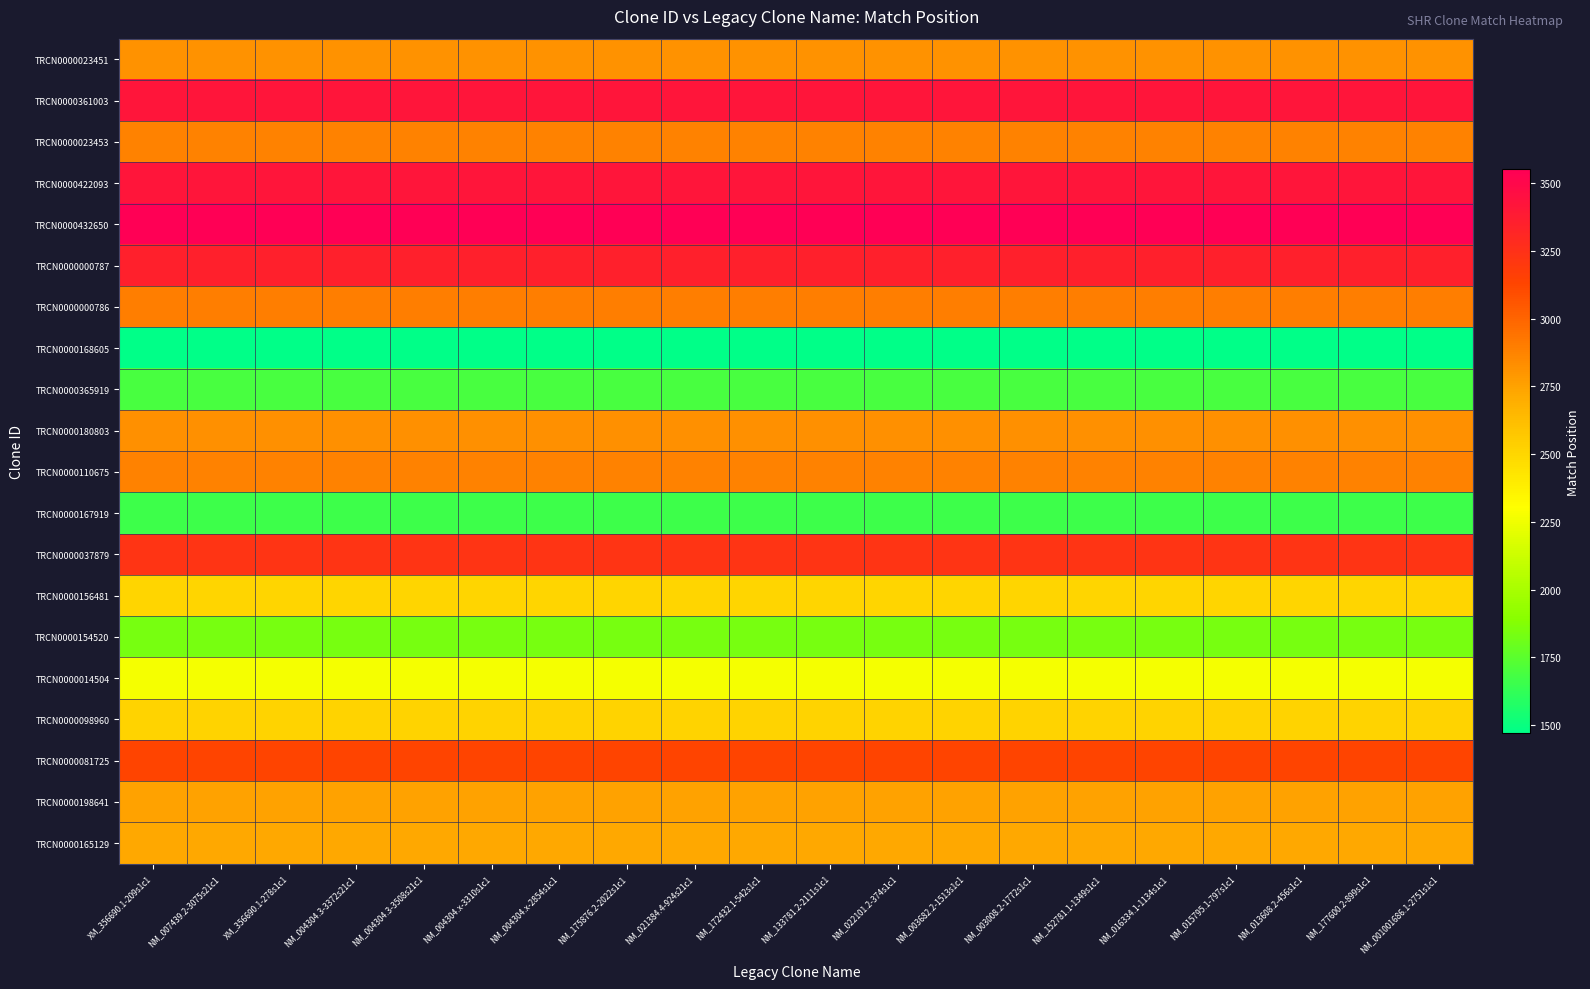

Between NM_004304.3-3372s21c1 and XM_356690.1-209s1c1, which is larger?

NM_004304.3-3372s21c1